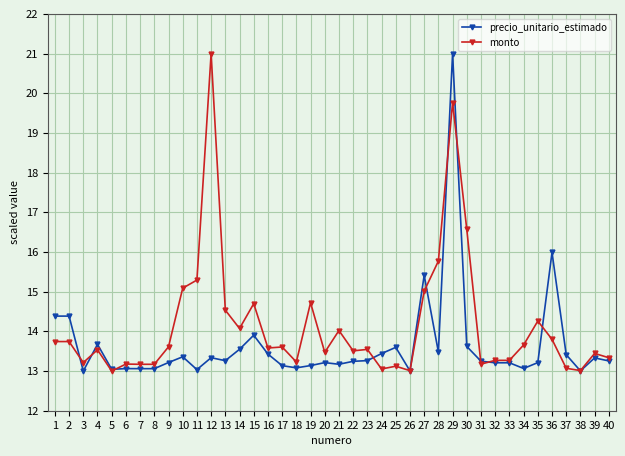

List the series in order of their overall mean, lowest first.

precio_unitario_estimado, monto